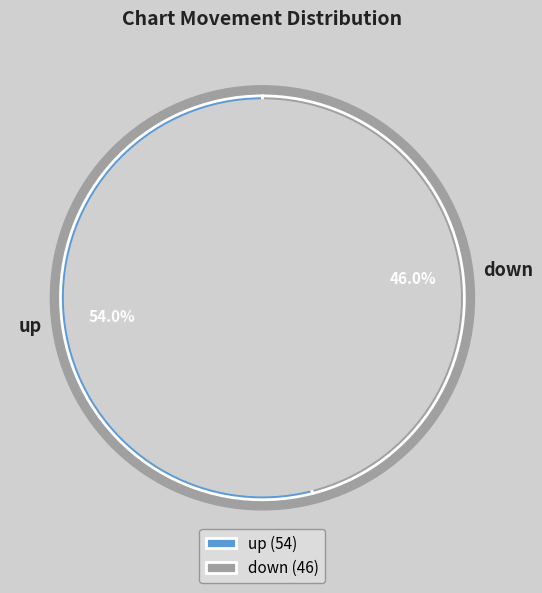

What is the smallest slice in the pie chart?

down